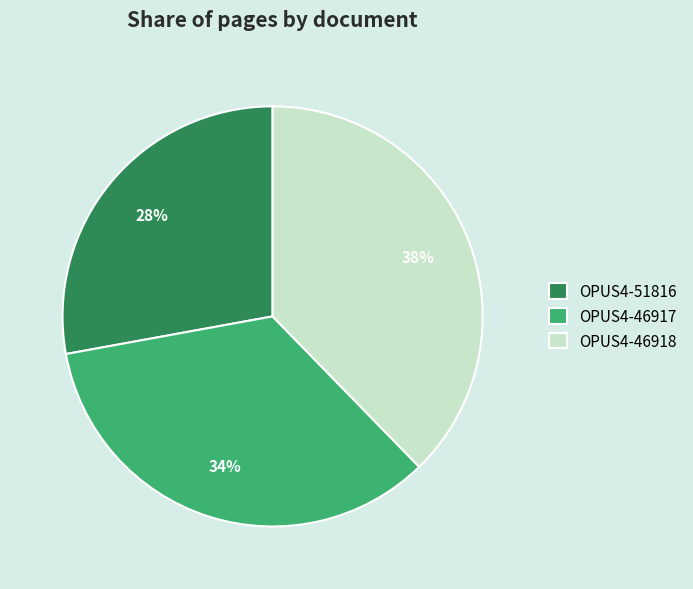

True or false: OPUS4-51816 accounts for 28% of the total.

True